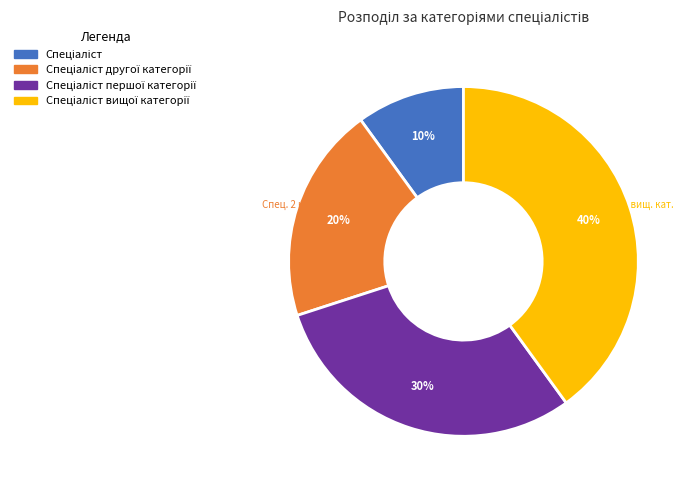

Is there a majority slice in this chart?

No